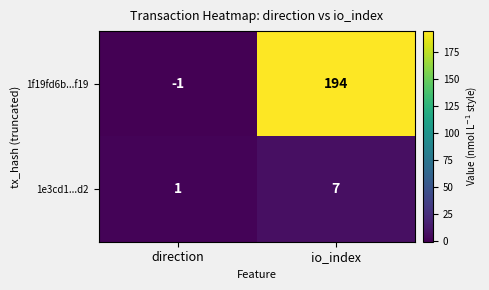

The 1f19fd6b...f19 series shows 194 at io_index. True or false?

True